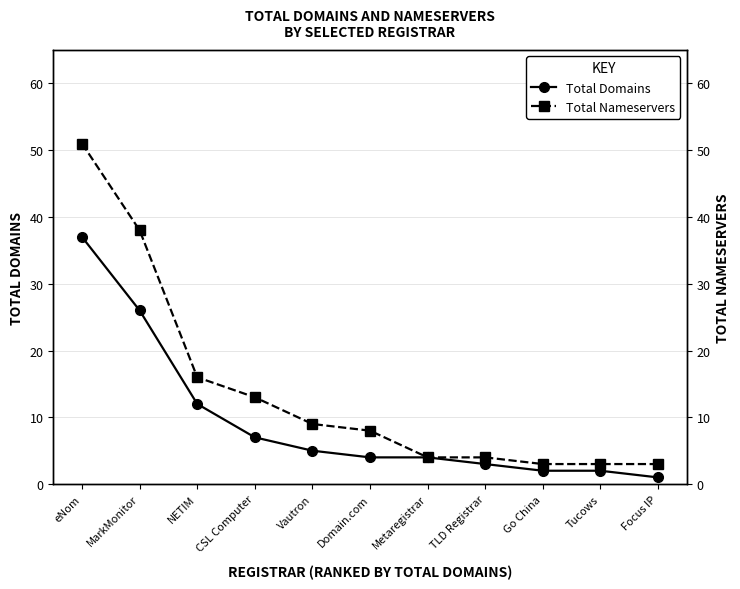

True or false: Total Domains and Total Nameservers intersect in this chart.

False